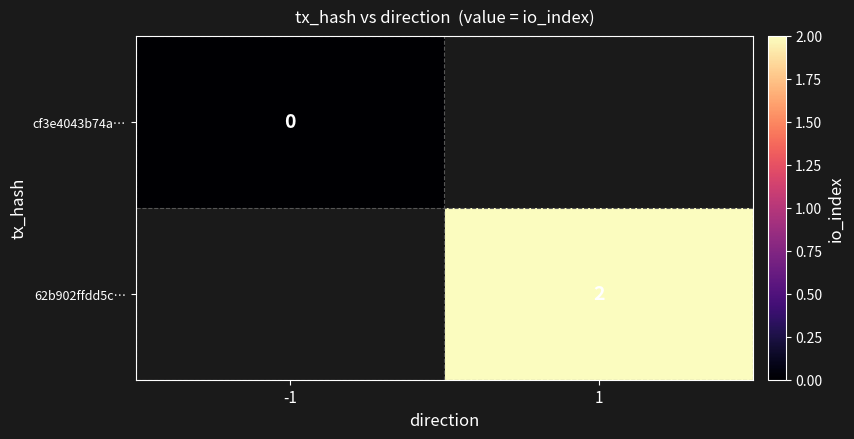

At how many categories does at least one series exceed 1?

1